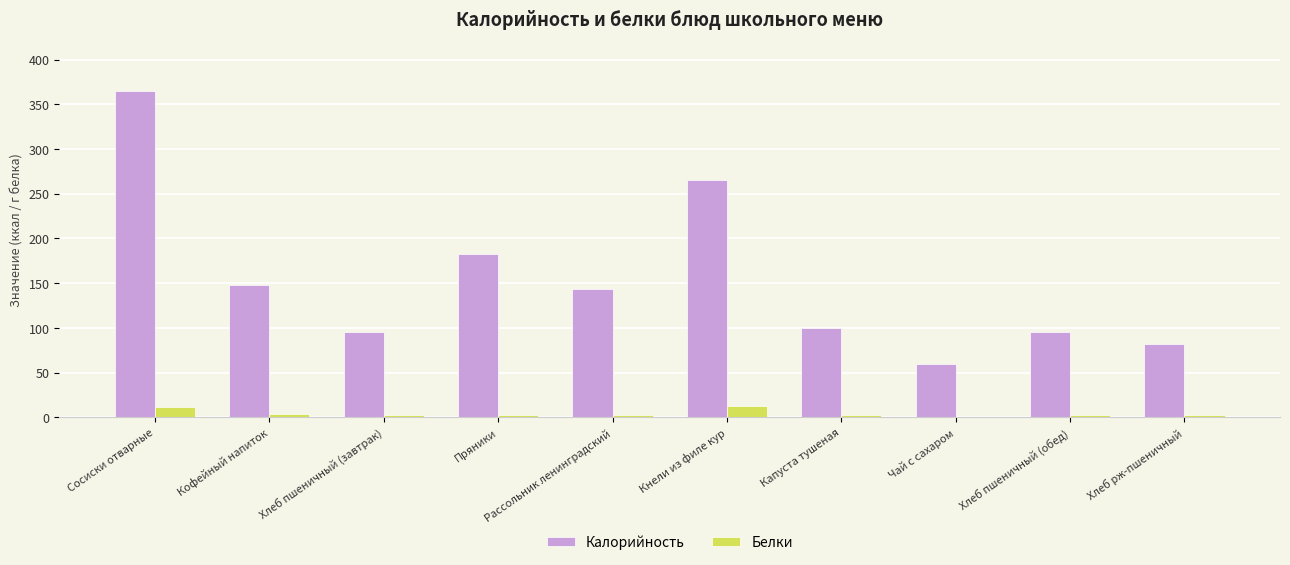

True or false: Калорийность has a value of 95.0 at Хлеб пшеничный (завтрак).

True